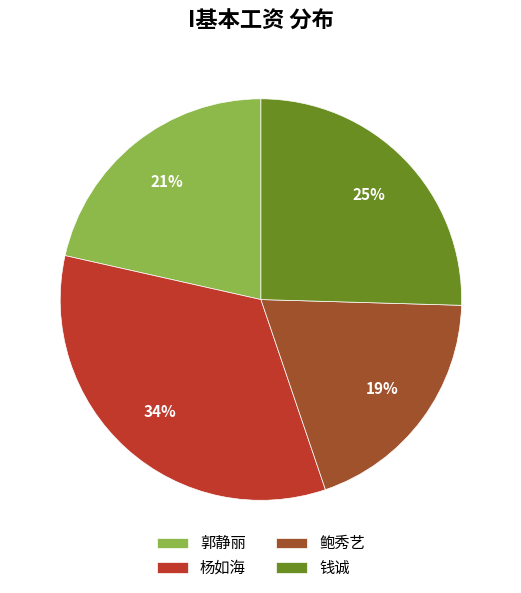

Is the sum of 钱诚 and 杨如海 greater than half?

Yes